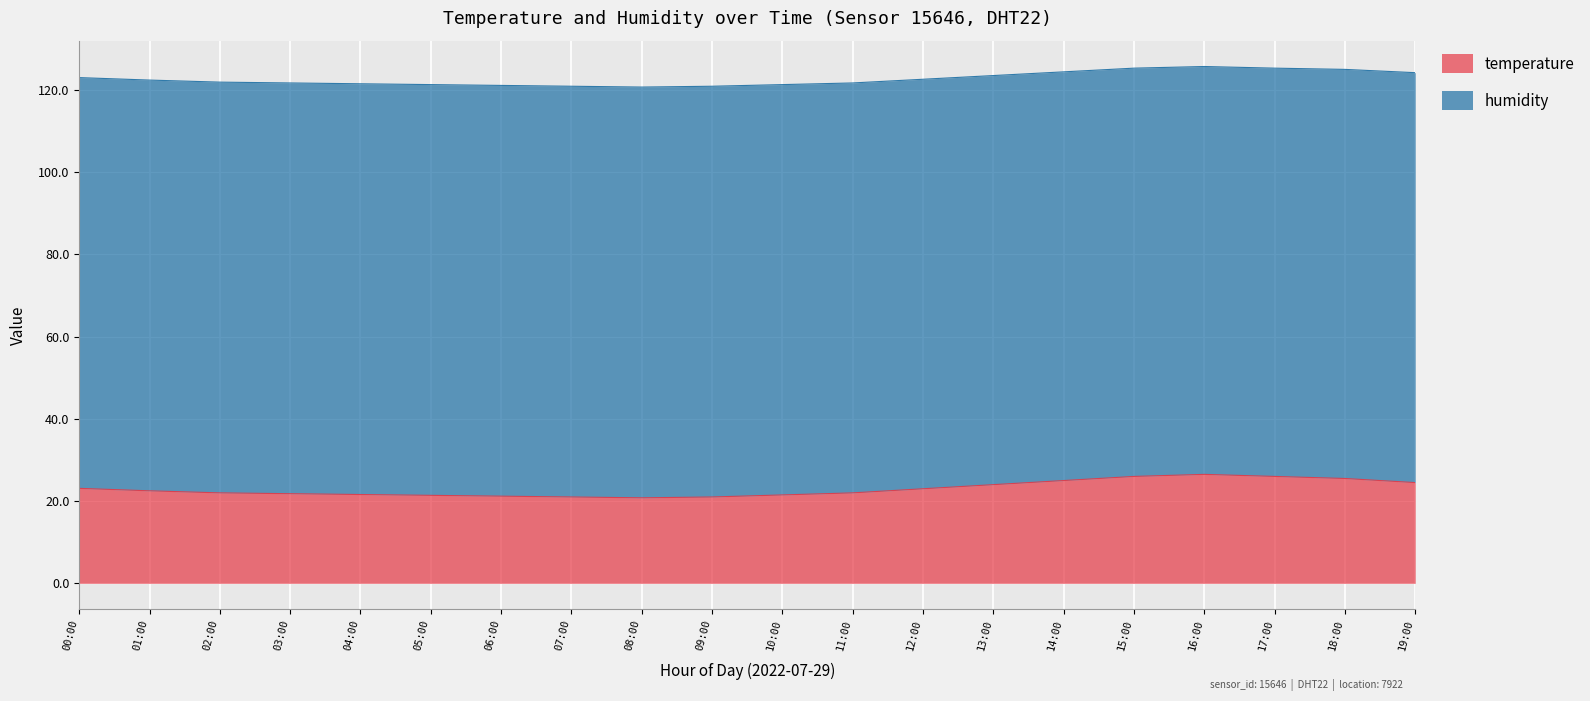

Where is the data nearest to the value 23?

12:00